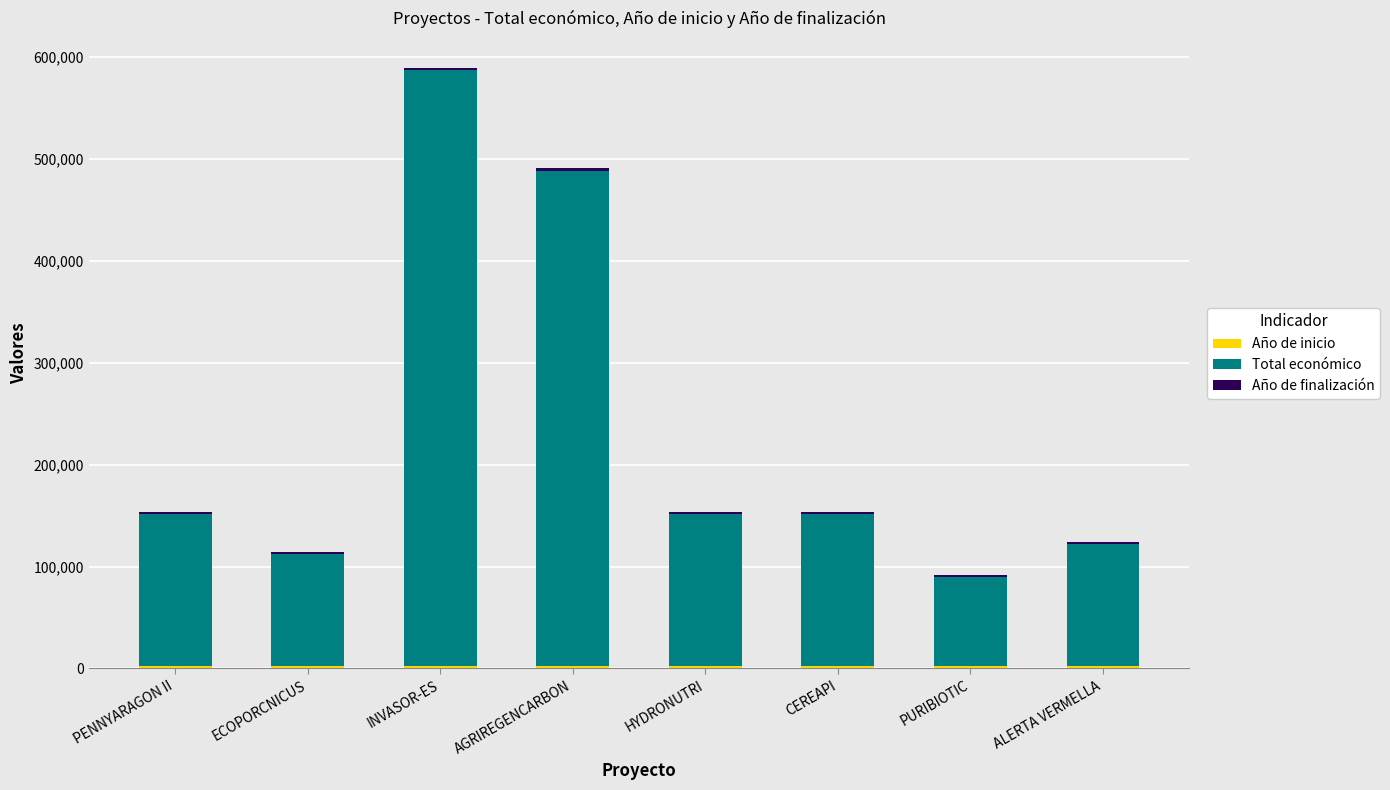

At which category is the sum across all series the highest?

INVASOR-ES